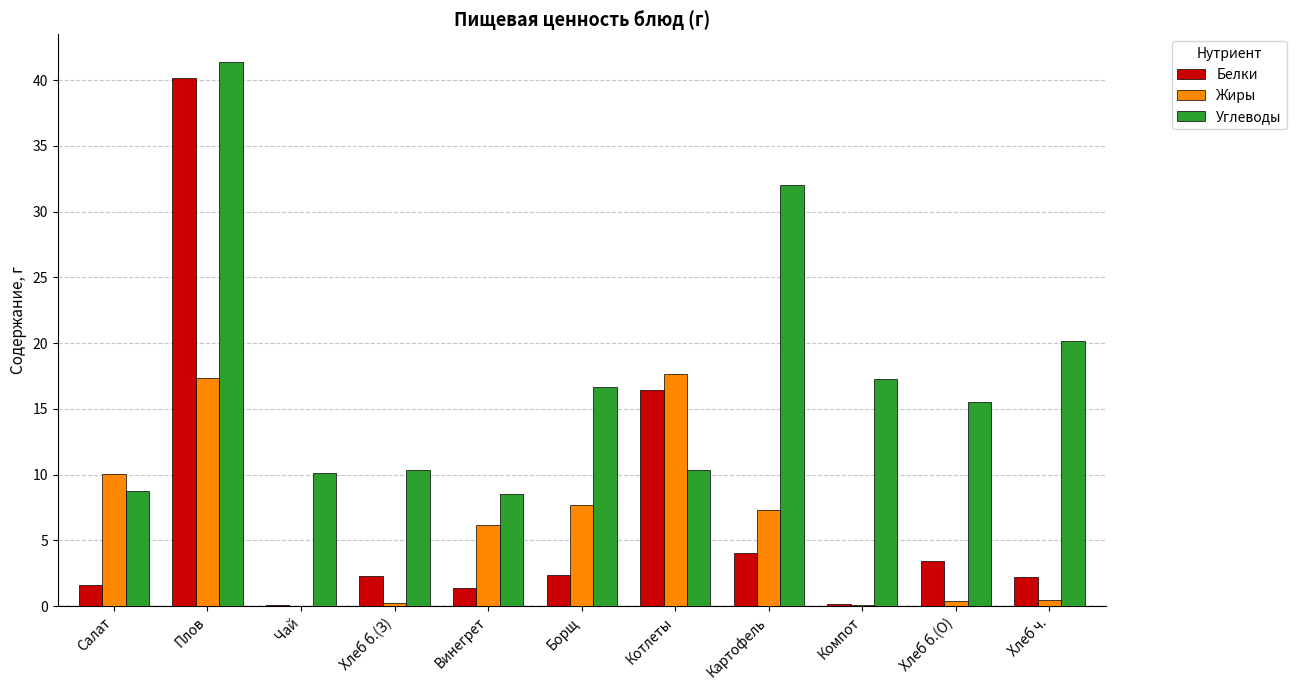

Where does the Углеводы series first go above 15?

Плов